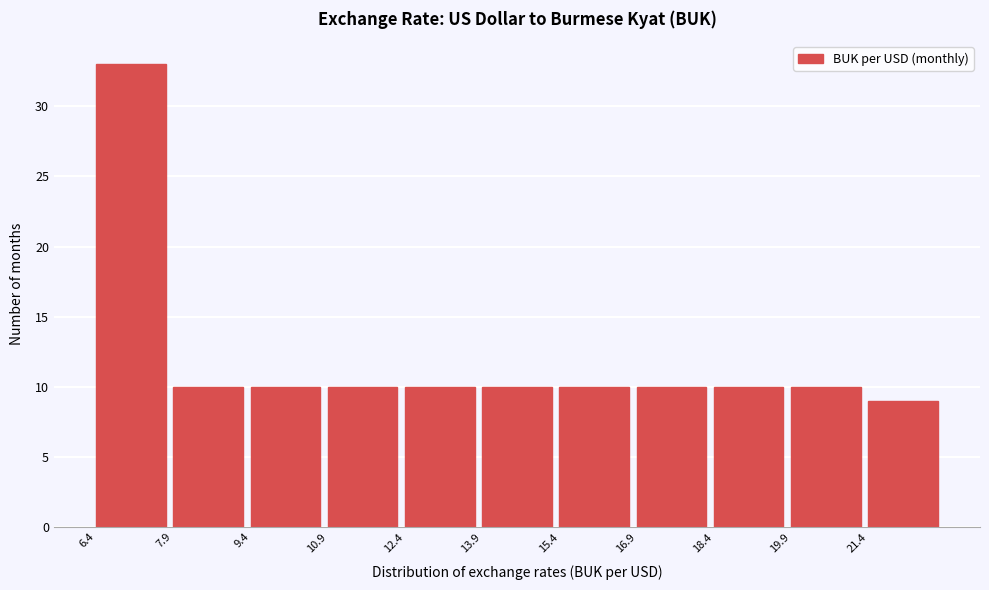

Over which range of the x-axis is the bar tallest?

6.4 to 8.0